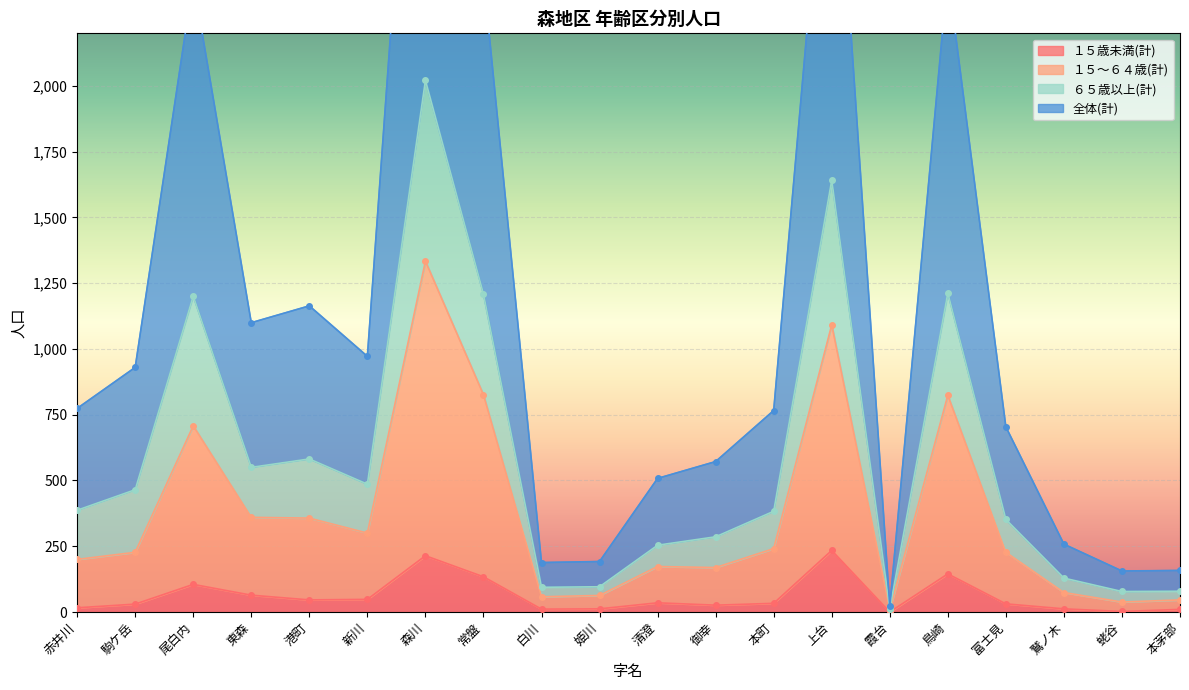

At 霞台, list the series in order from largest to smallest.

全体(計), ６５歳以上(計), １５～６４歳(計), １５歳未満(計)